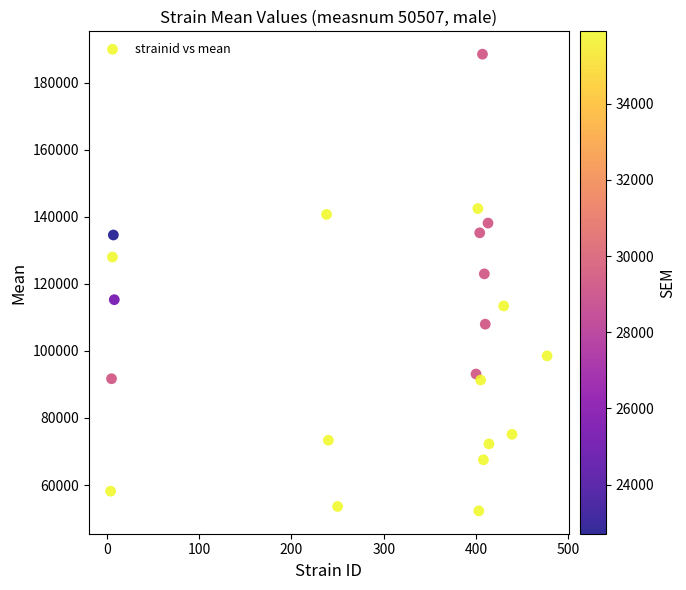

What Y value in the scatter plot is closest to 120375?

122958.1